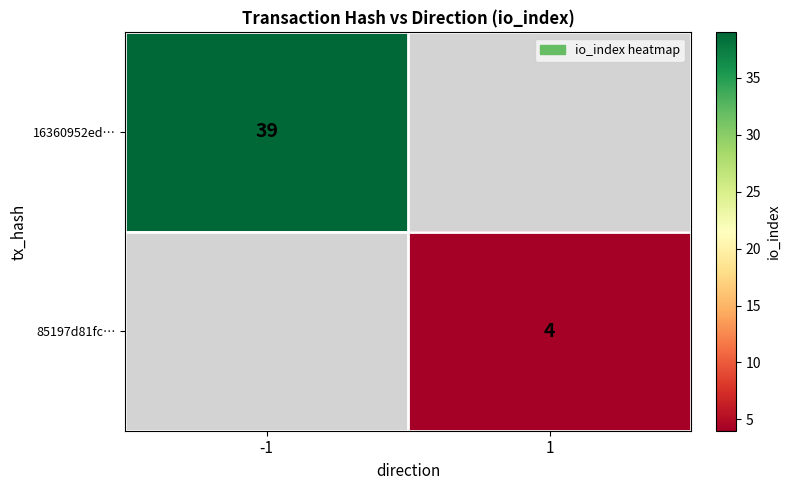

What is the greatest value displayed?

39.0